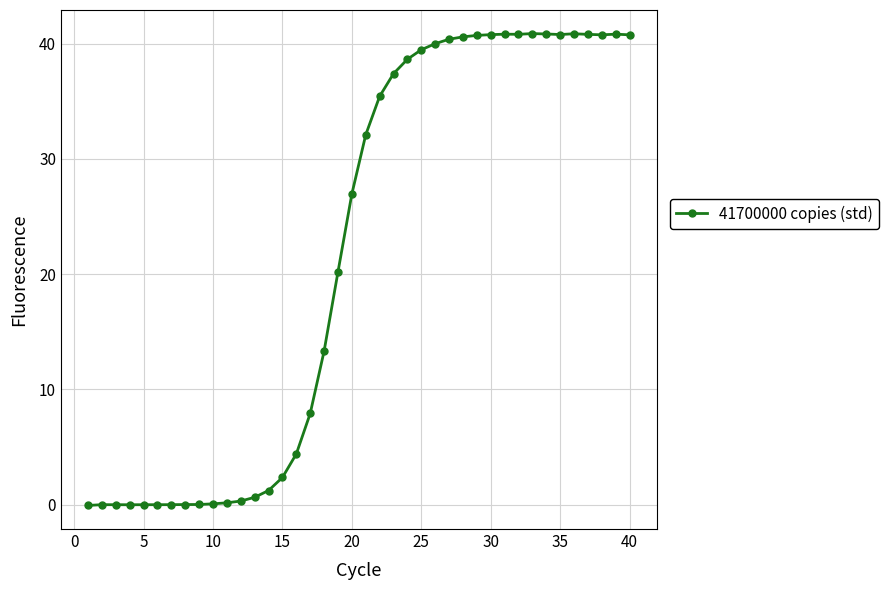

What is the difference between the second highest and second lowest values?

40.8